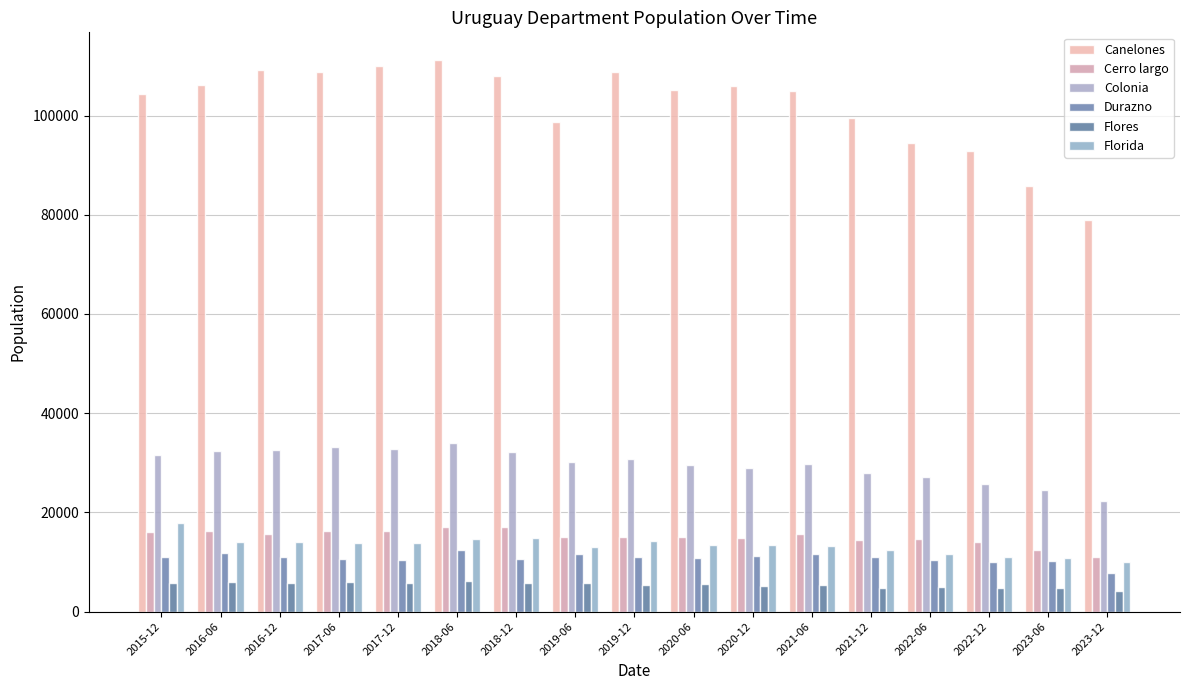

Which label corresponds to the smallest value in the chart?

2023-12